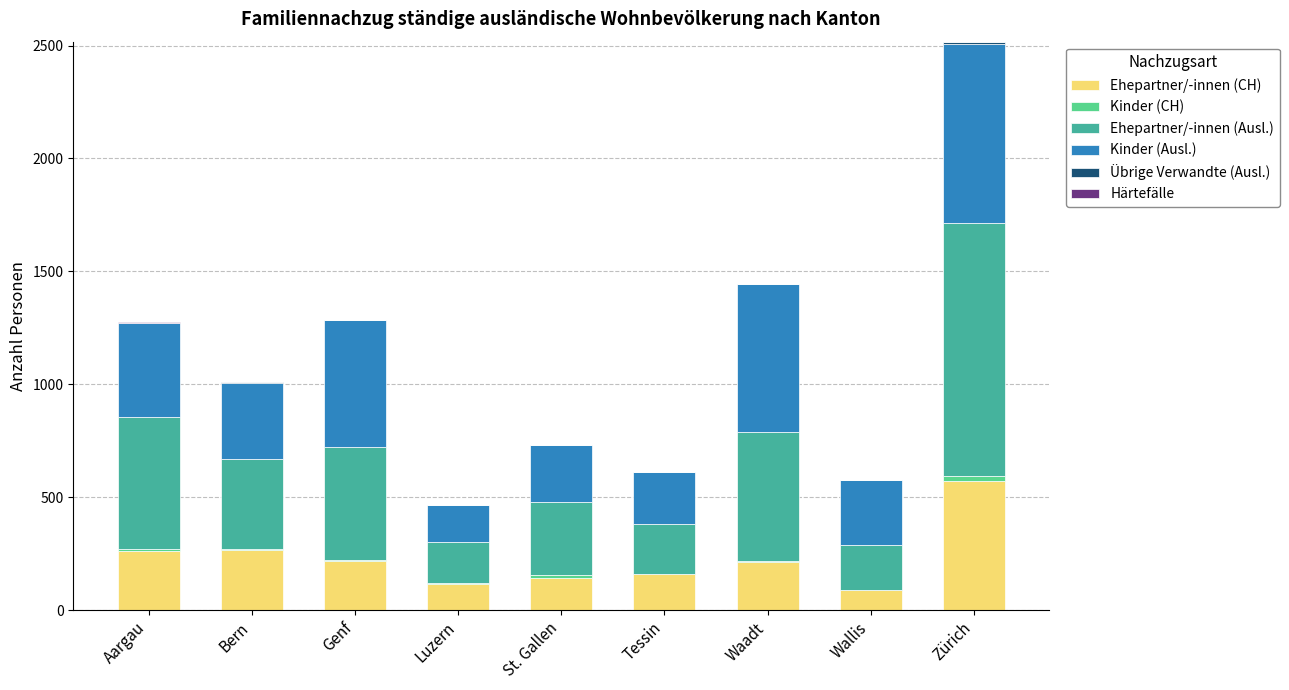

Is it true that Ehepartner/-innen (CH) equals 114 at Luzern?

True